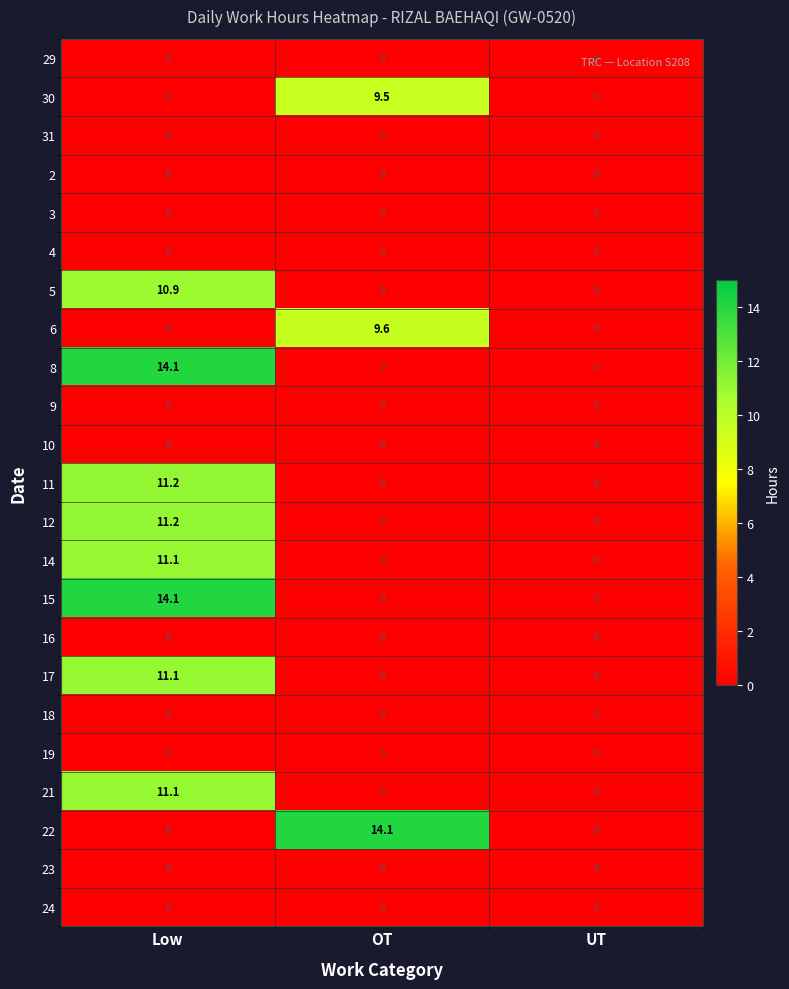

At which label does 11 reach its peak?

Low